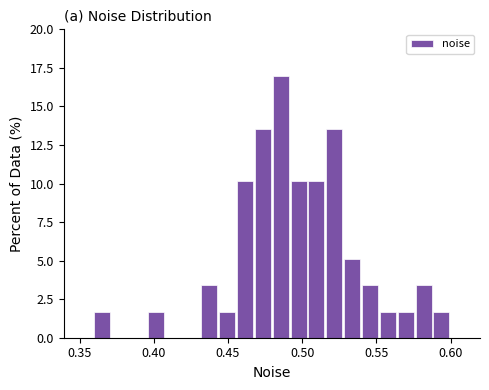

Around what value on the x-axis is the tallest bar? Give the approximate position of its centre, as read against the axis.

0.485